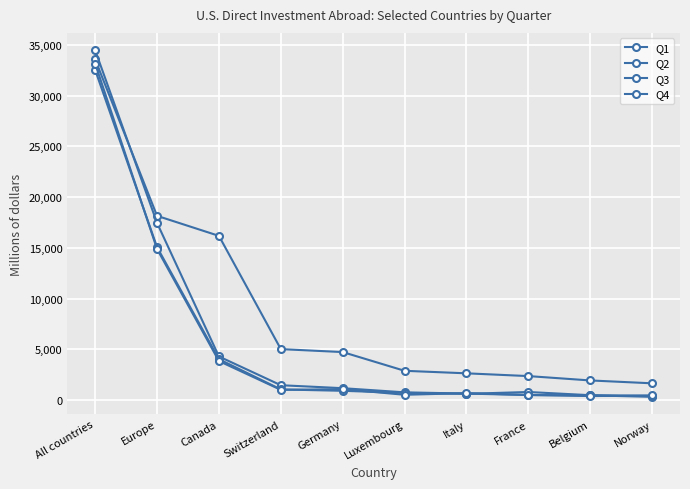

Reading left to right, what are all the values shown in this chart?

Q1: 33558	18153	16181	5027	4736	2891	2642	2370	1941	1658
Q2: 34465	17458	4301	1471	1179	769	647	503	475	326
Q3: 32529	15071	4036	1055	921	713	624	803	488	418
Q4: 33141	14891	3851	1017	1079	529	692	512	401	465